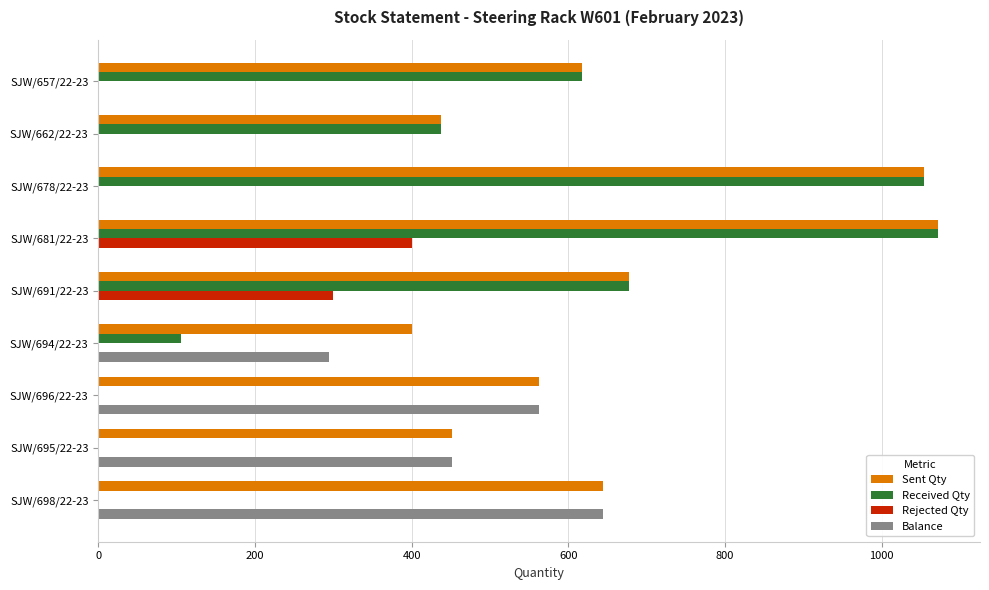

What is the maximum value shown in the chart?

1072